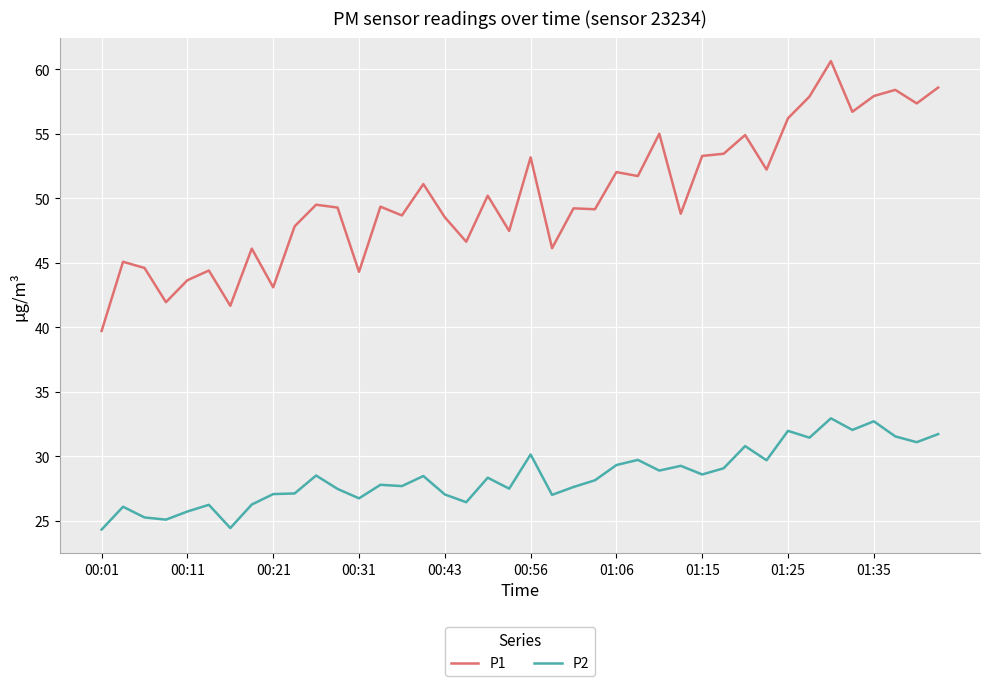

What is the smallest value displayed?

24.3